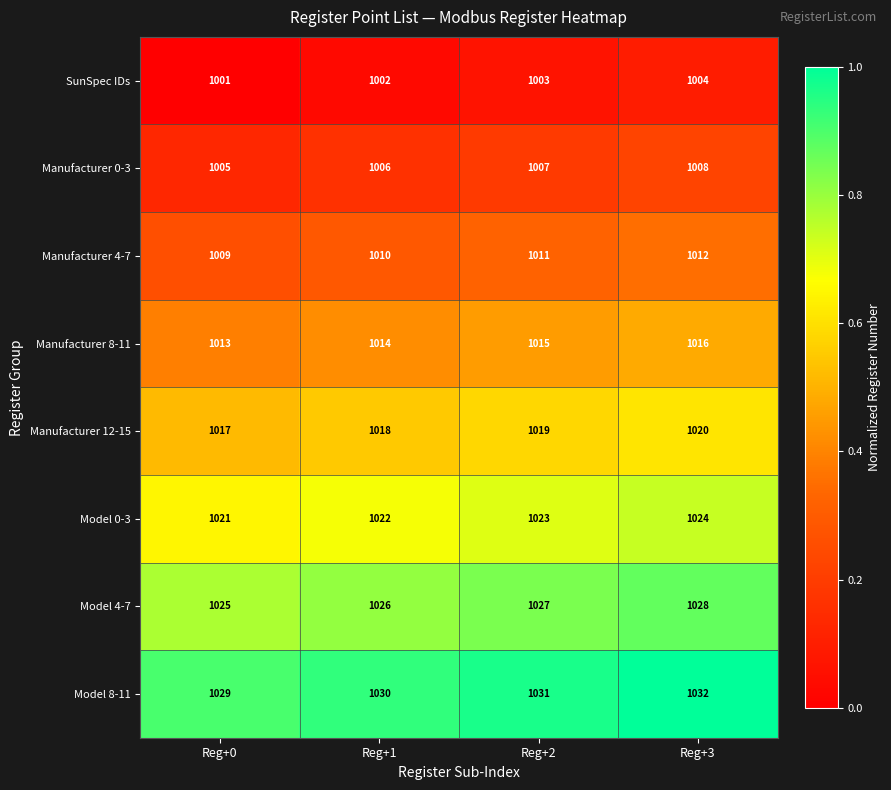

What is the total value across all series at Reg+2?

8136